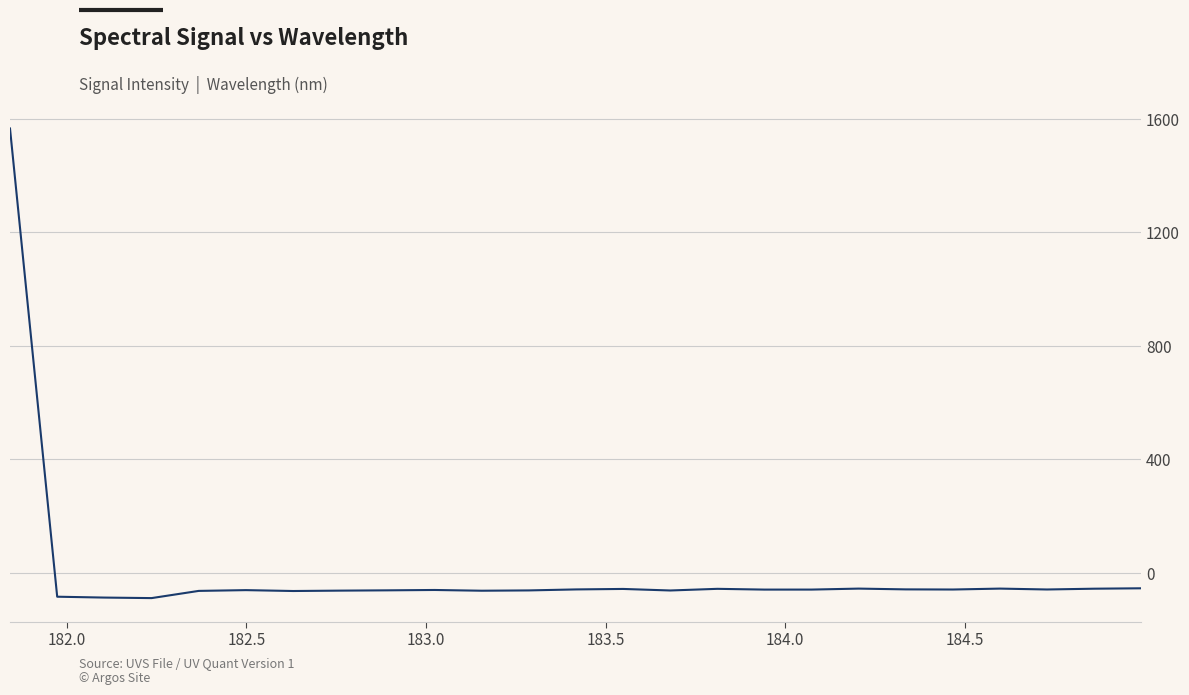

How many distinct data groups are displayed?

1